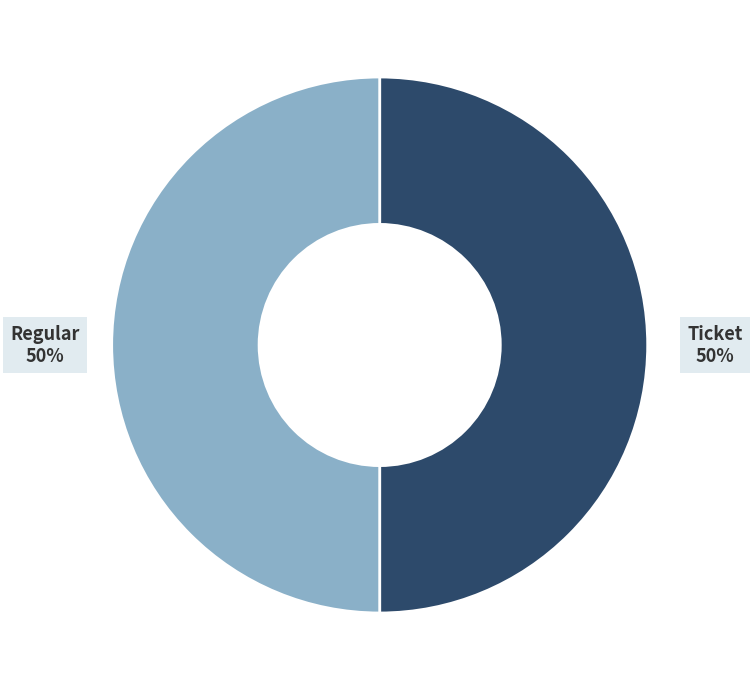

What percentage is the Regular slice, to the nearest percent?

50%